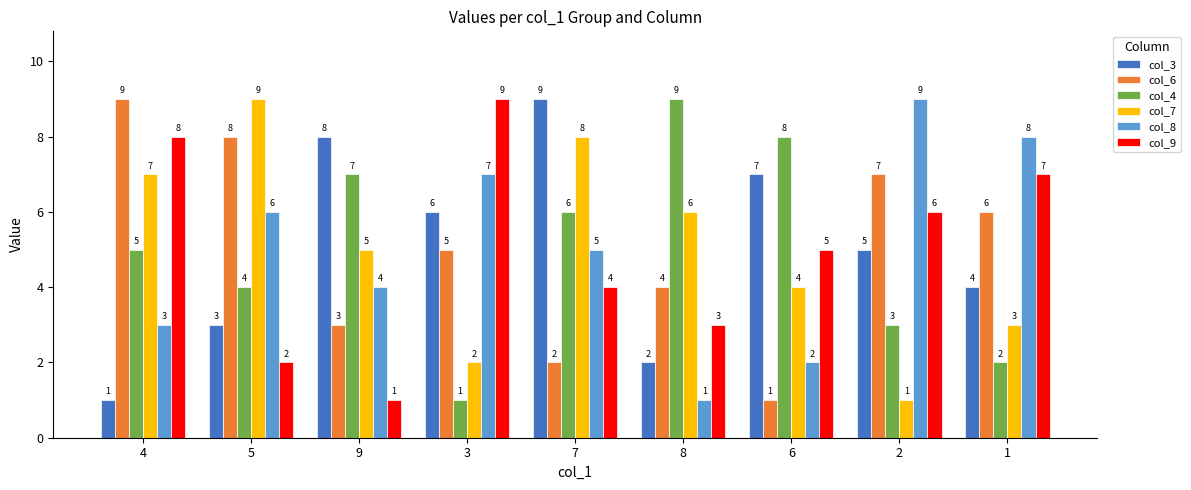

True or false: col_7 has a value of 7 at 4.

True